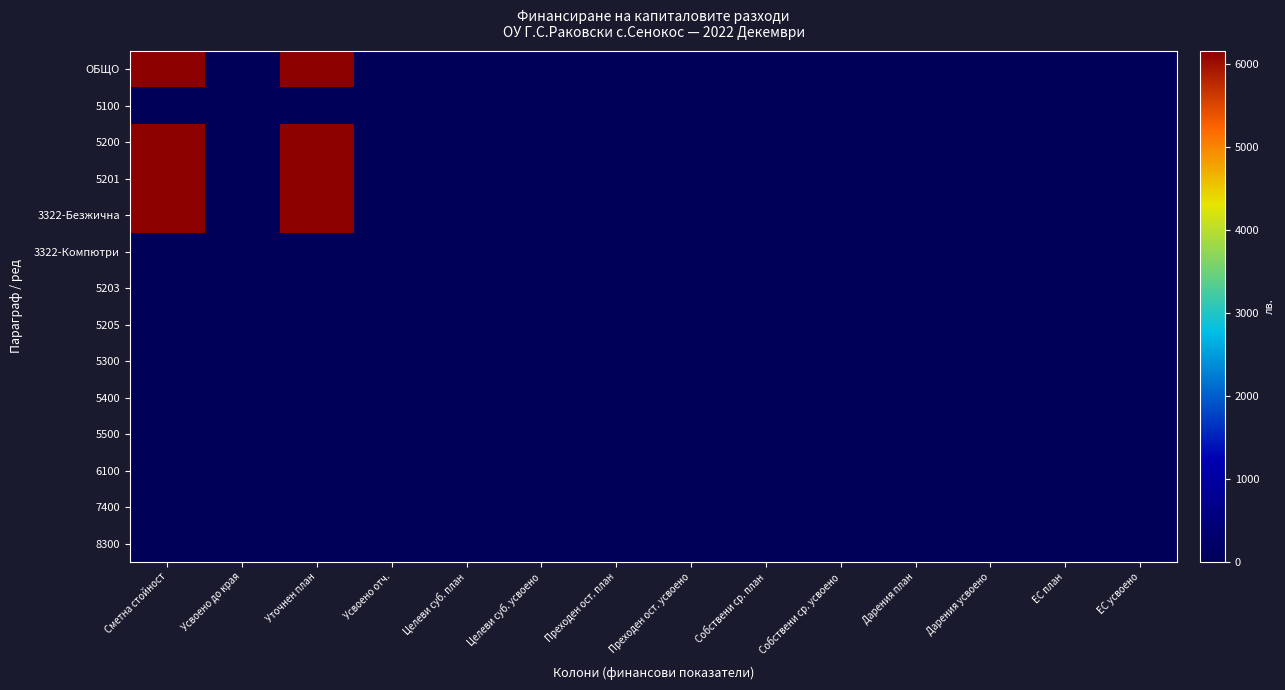

Reading left to right, what are all the values shown in this chart?

ОБЩО: Сметна стойност=6150	Усвоено до края=0	Уточнен план=6150	Усвоено отч.=0	Целеви суб. план=0	Целеви суб. усвоено=0	Преходен ост. план=0	Преходен ост. усвоено=0	Собствени ср. план=0	Собствени ср. усвоено=0	Дарения план=0	Дарения усвоено=0	ЕС план=0	ЕС усвоено=0
5100: Сметна стойност=0	Усвоено до края=0	Уточнен план=0	Усвоено отч.=0	Целеви суб. план=0	Целеви суб. усвоено=0	Преходен ост. план=0	Преходен ост. усвоено=0	Собствени ср. план=0	Собствени ср. усвоено=0	Дарения план=0	Дарения усвоено=0	ЕС план=0	ЕС усвоено=0
5200: Сметна стойност=6150	Усвоено до края=0	Уточнен план=6150	Усвоено отч.=0	Целеви суб. план=0	Целеви суб. усвоено=0	Преходен ост. план=0	Преходен ост. усвоено=0	Собствени ср. план=0	Собствени ср. усвоено=0	Дарения план=0	Дарения усвоено=0	ЕС план=0	ЕС усвоено=0
5201: Сметна стойност=6150	Усвоено до края=0	Уточнен план=6150	Усвоено отч.=0	Целеви суб. план=0	Целеви суб. усвоено=0	Преходен ост. план=0	Преходен ост. усвоено=0	Собствени ср. план=0	Собствени ср. усвоено=0	Дарения план=0	Дарения усвоено=0	ЕС план=0	ЕС усвоено=0
3322-Безжична: Сметна стойност=6150	Усвоено до края=0	Уточнен план=6150	Усвоено отч.=0	Целеви суб. план=0	Целеви суб. усвоено=0	Преходен ост. план=0	Преходен ост. усвоено=0	Собствени ср. план=0	Собствени ср. усвоено=0	Дарения план=0	Дарения усвоено=0	ЕС план=0	ЕС усвоено=0
3322-Компютри: Сметна стойност=0	Усвоено до края=0	Уточнен план=0	Усвоено отч.=0	Целеви суб. план=0	Целеви суб. усвоено=0	Преходен ост. план=0	Преходен ост. усвоено=0	Собствени ср. план=0	Собствени ср. усвоено=0	Дарения план=0	Дарения усвоено=0	ЕС план=0	ЕС усвоено=0
5203: Сметна стойност=0	Усвоено до края=0	Уточнен план=0	Усвоено отч.=0	Целеви суб. план=0	Целеви суб. усвоено=0	Преходен ост. план=0	Преходен ост. усвоено=0	Собствени ср. план=0	Собствени ср. усвоено=0	Дарения план=0	Дарения усвоено=0	ЕС план=0	ЕС усвоено=0
5205: Сметна стойност=0	Усвоено до края=0	Уточнен план=0	Усвоено отч.=0	Целеви суб. план=0	Целеви суб. усвоено=0	Преходен ост. план=0	Преходен ост. усвоено=0	Собствени ср. план=0	Собствени ср. усвоено=0	Дарения план=0	Дарения усвоено=0	ЕС план=0	ЕС усвоено=0
5300: Сметна стойност=0	Усвоено до края=0	Уточнен план=0	Усвоено отч.=0	Целеви суб. план=0	Целеви суб. усвоено=0	Преходен ост. план=0	Преходен ост. усвоено=0	Собствени ср. план=0	Собствени ср. усвоено=0	Дарения план=0	Дарения усвоено=0	ЕС план=0	ЕС усвоено=0
5400: Сметна стойност=0	Усвоено до края=0	Уточнен план=0	Усвоено отч.=0	Целеви суб. план=0	Целеви суб. усвоено=0	Преходен ост. план=0	Преходен ост. усвоено=0	Собствени ср. план=0	Собствени ср. усвоено=0	Дарения план=0	Дарения усвоено=0	ЕС план=0	ЕС усвоено=0
5500: Сметна стойност=0	Усвоено до края=0	Уточнен план=0	Усвоено отч.=0	Целеви суб. план=0	Целеви суб. усвоено=0	Преходен ост. план=0	Преходен ост. усвоено=0	Собствени ср. план=0	Собствени ср. усвоено=0	Дарения план=0	Дарения усвоено=0	ЕС план=0	ЕС усвоено=0
6100: Сметна стойност=0	Усвоено до края=0	Уточнен план=0	Усвоено отч.=0	Целеви суб. план=0	Целеви суб. усвоено=0	Преходен ост. план=0	Преходен ост. усвоено=0	Собствени ср. план=0	Собствени ср. усвоено=0	Дарения план=0	Дарения усвоено=0	ЕС план=0	ЕС усвоено=0
7400: Сметна стойност=0	Усвоено до края=0	Уточнен план=0	Усвоено отч.=0	Целеви суб. план=0	Целеви суб. усвоено=0	Преходен ост. план=0	Преходен ост. усвоено=0	Собствени ср. план=0	Собствени ср. усвоено=0	Дарения план=0	Дарения усвоено=0	ЕС план=0	ЕС усвоено=0
8300: Сметна стойност=0	Усвоено до края=0	Уточнен план=0	Усвоено отч.=0	Целеви суб. план=0	Целеви суб. усвоено=0	Преходен ост. план=0	Преходен ост. усвоено=0	Собствени ср. план=0	Собствени ср. усвоено=0	Дарения план=0	Дарения усвоено=0	ЕС план=0	ЕС усвоено=0